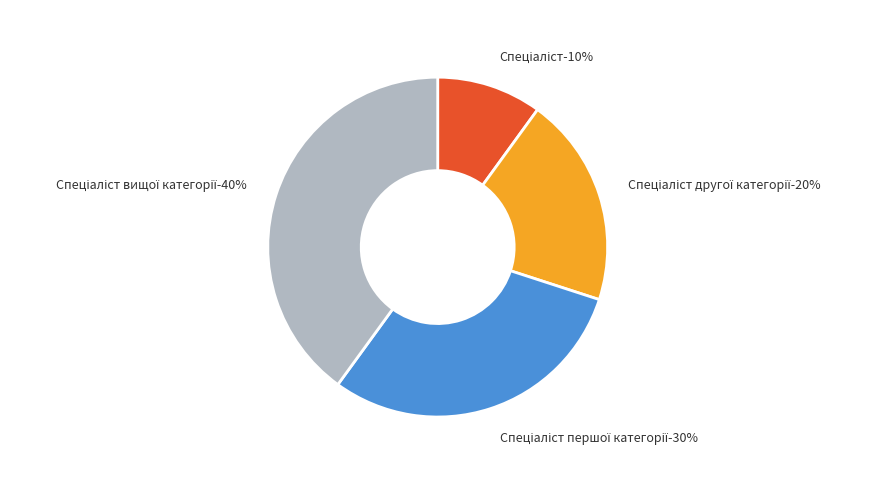

What is the total percentage of Спеціаліст другої категорії and Спеціаліст?

30.0%